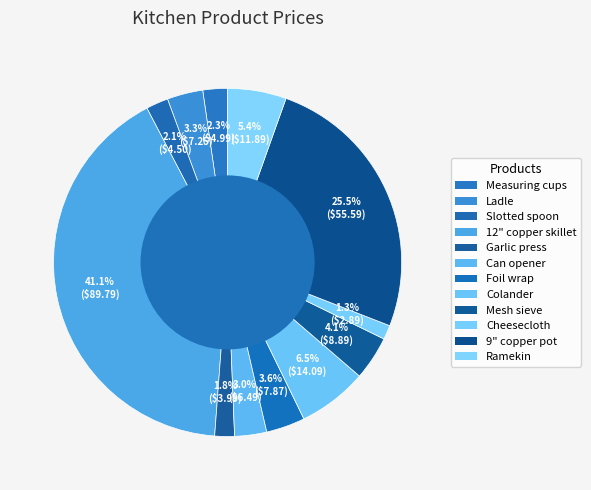

Count the number of slices in the pie.

12